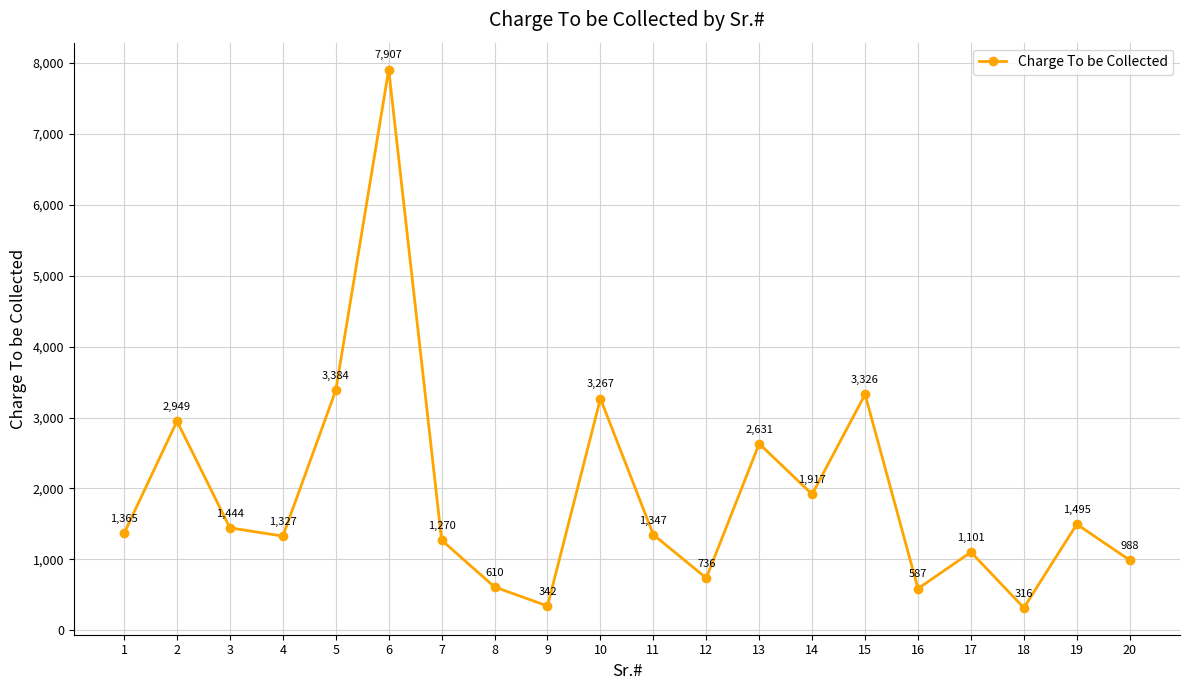

Rank the categories by value from highest to lowest.

6, 5, 15, 10, 2, 13, 14, 19, 3, 1, 11, 4, 7, 17, 20, 12, 8, 16, 9, 18